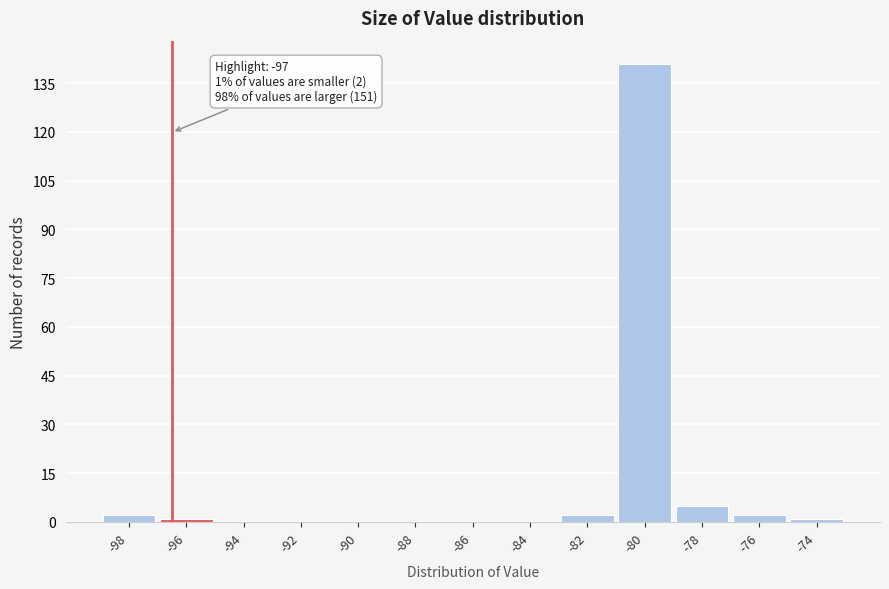

Reading left to right, transcribe all the data shown in this chart.

-98=2	-96=1	-94=0	-92=0	-90=0	-88=0	-86=0	-84=0	-82=2	-80=141	-78=5	-76=2	-74=1